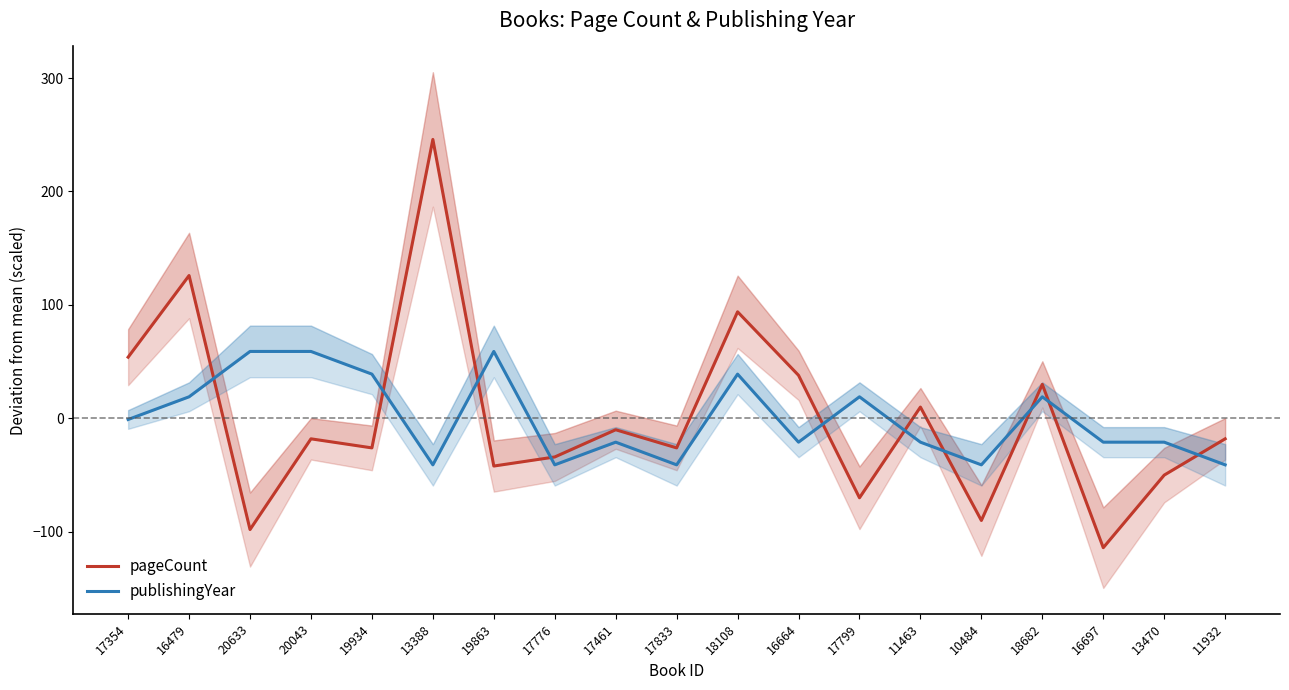

At which label does publishingYear reach its peak?

20633